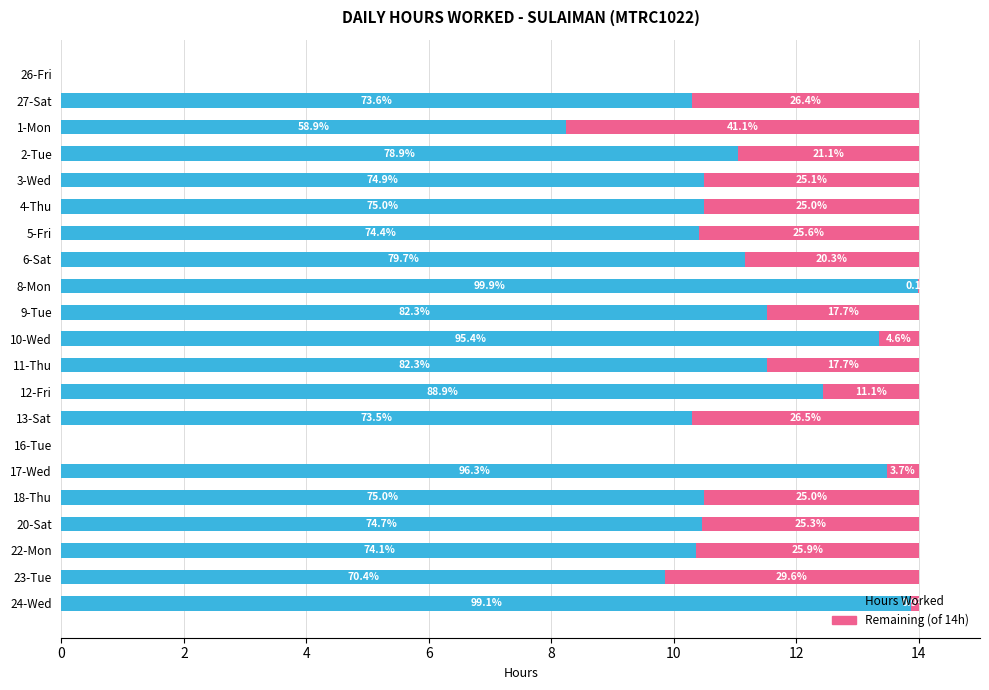

Rank the series by their average value, from lowest to highest.

Remaining (of 14h), Hours Worked